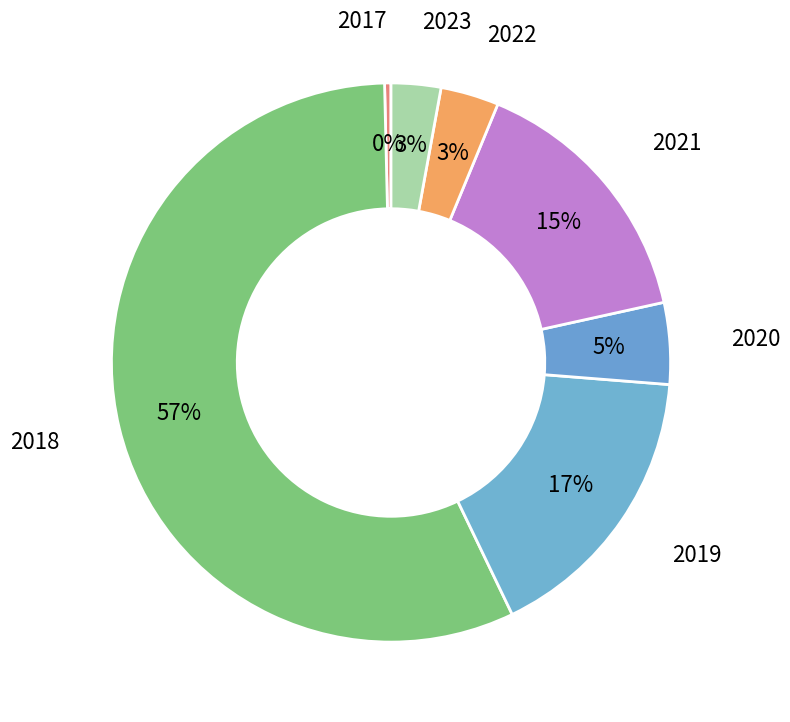

Is the sum of 2020 and 2019 greater than half?

No